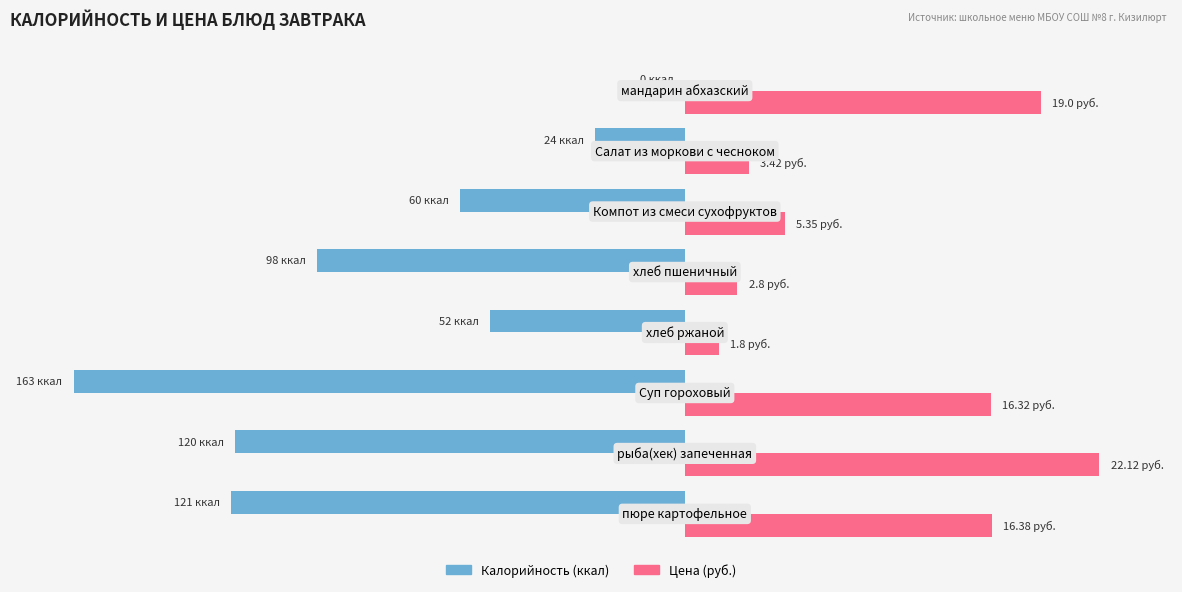

Rank the series by their maximum value, from highest to lowest.

Цена (руб.), Калорийность (ккал)